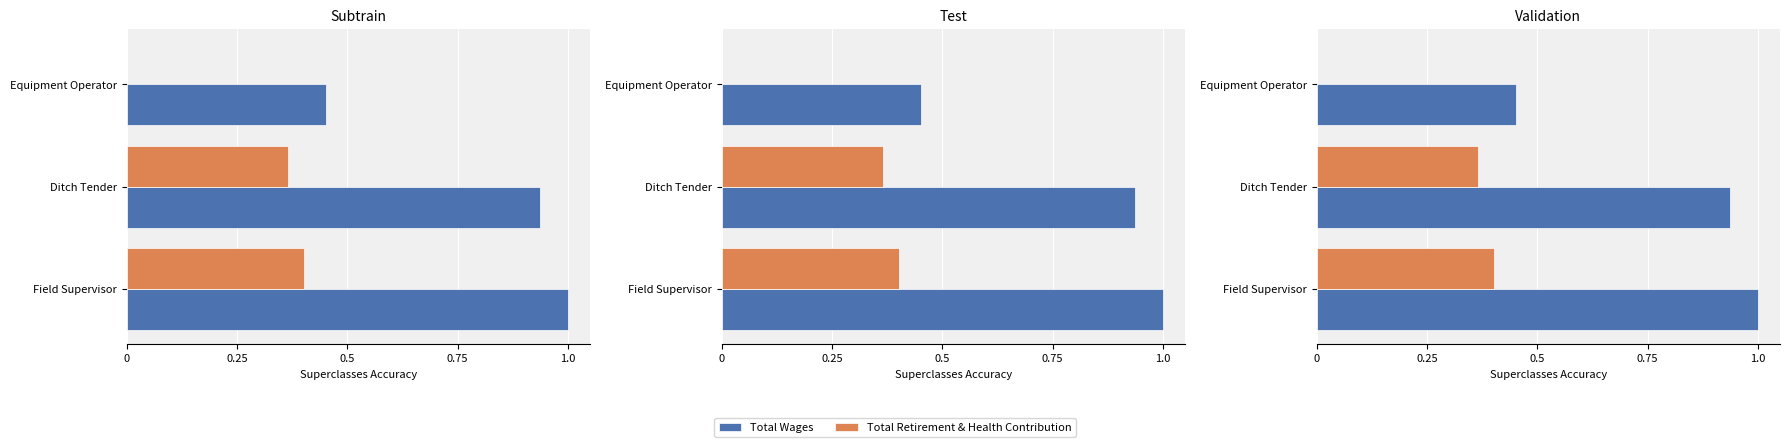

The value of Total Retirement & Health Contribution at Field Supervisor is 0.4. True or false?

True